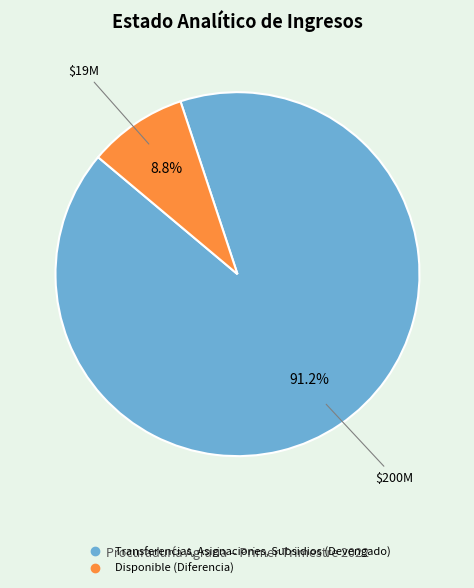

Which slice represents more than half of the pie?

Transferencias, Asignaciones, Subsidios (Devengado)